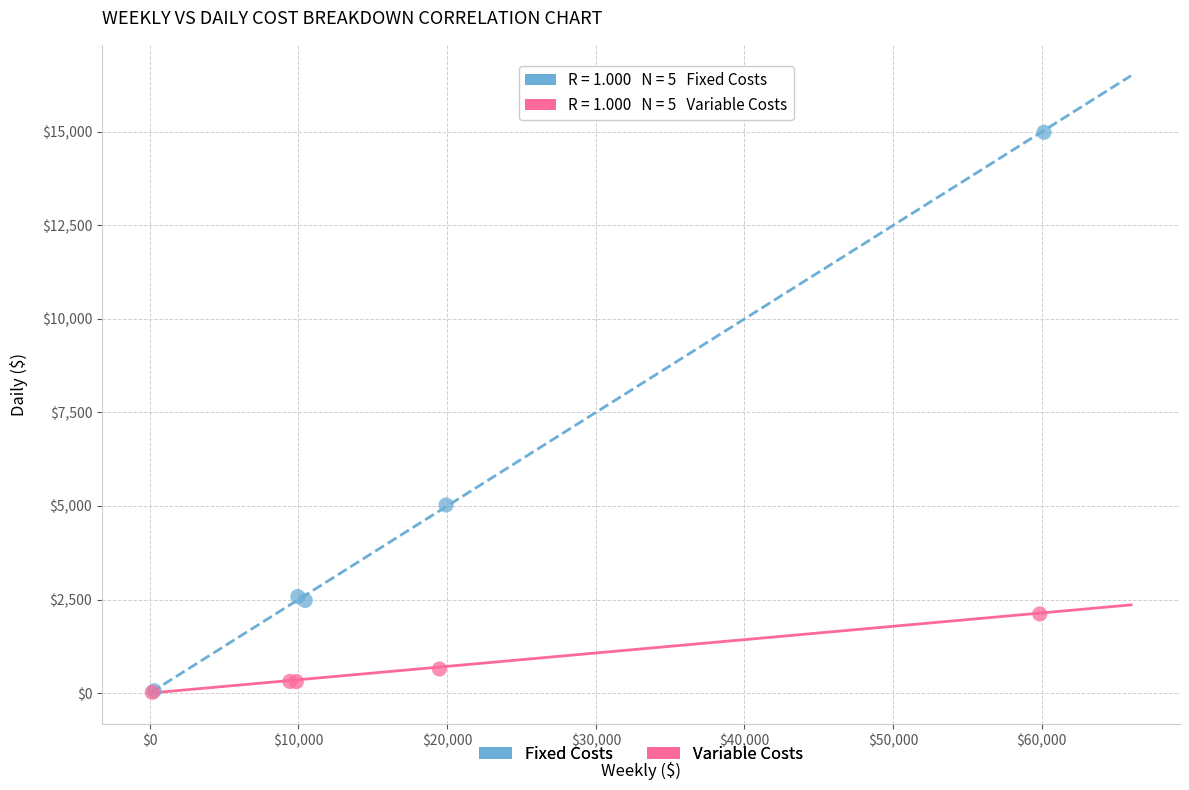

Which series reaches the maximum Y coordinate?

Fixed Costs